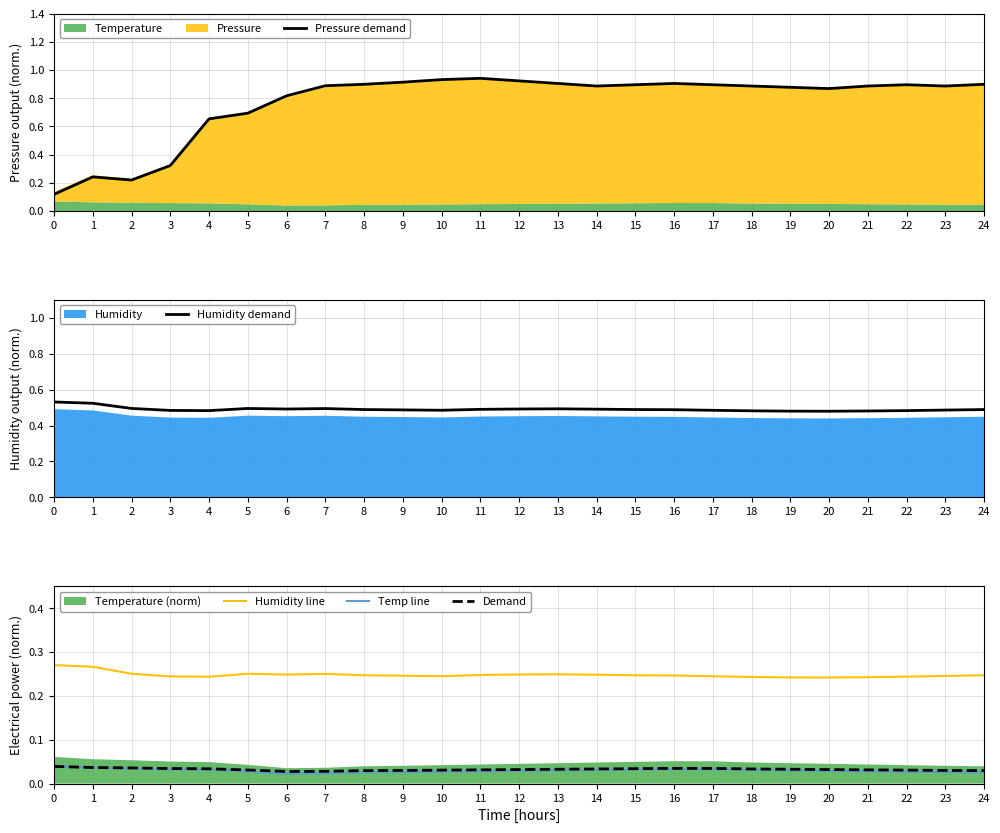

Where do Demand and Temp line first cross each other?

0 and 1